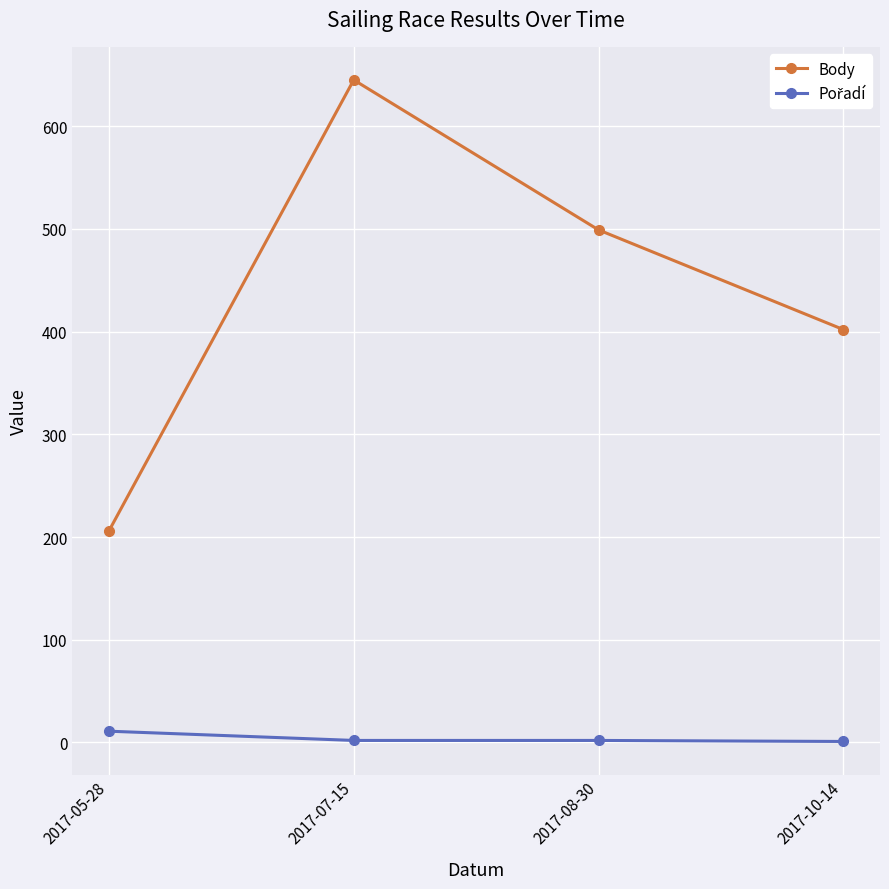

At how many categories does at least one series exceed 290?

3